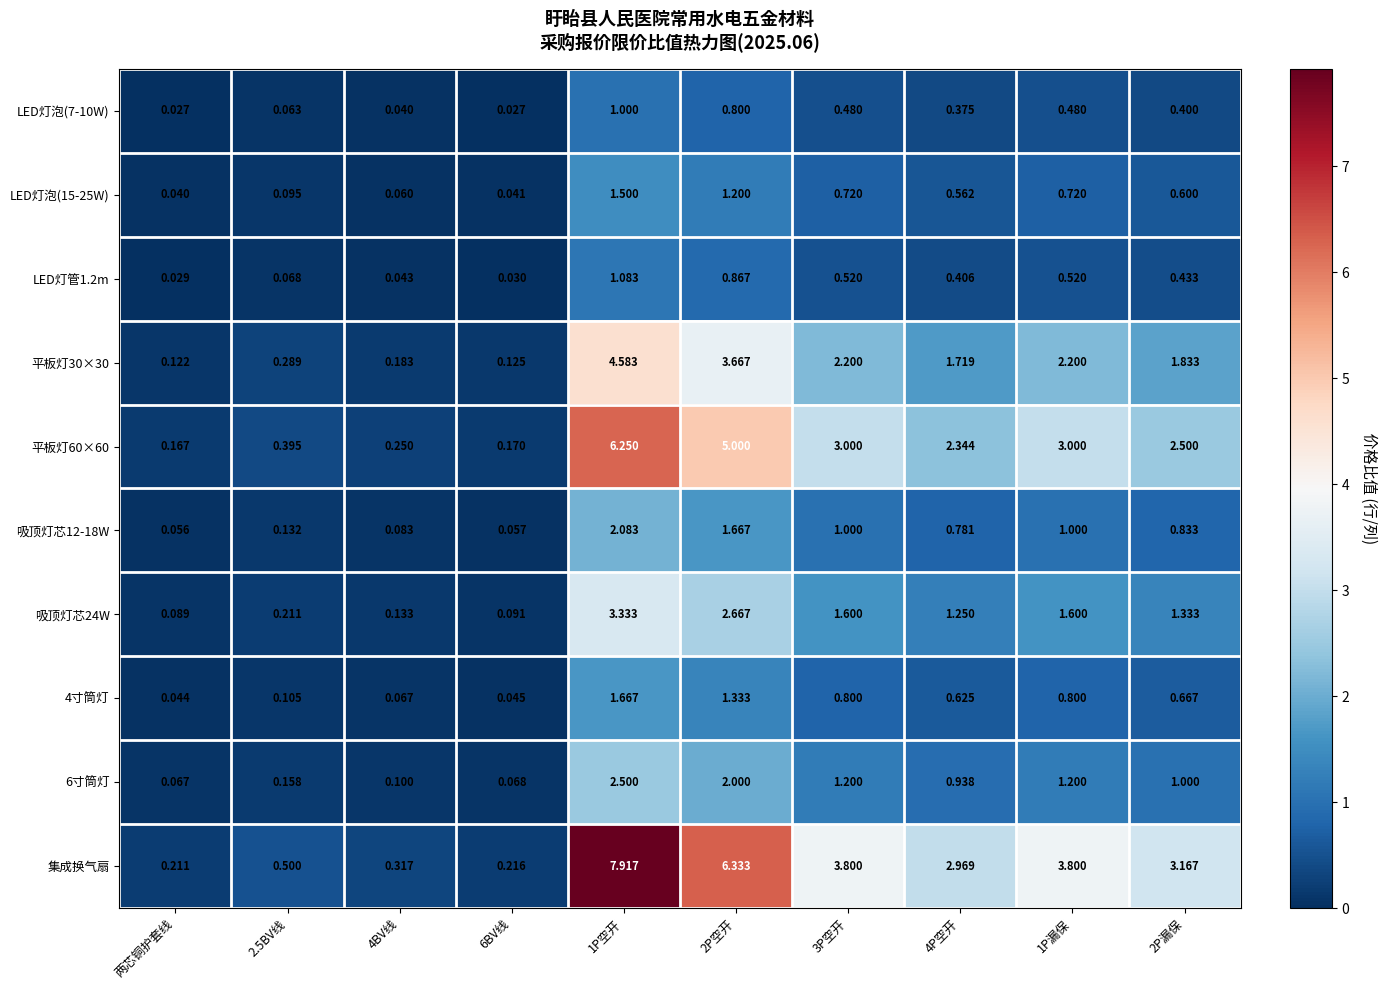

Between 2.5BV线 and 4P空开, which series saw the biggest shift?

集成换气扇